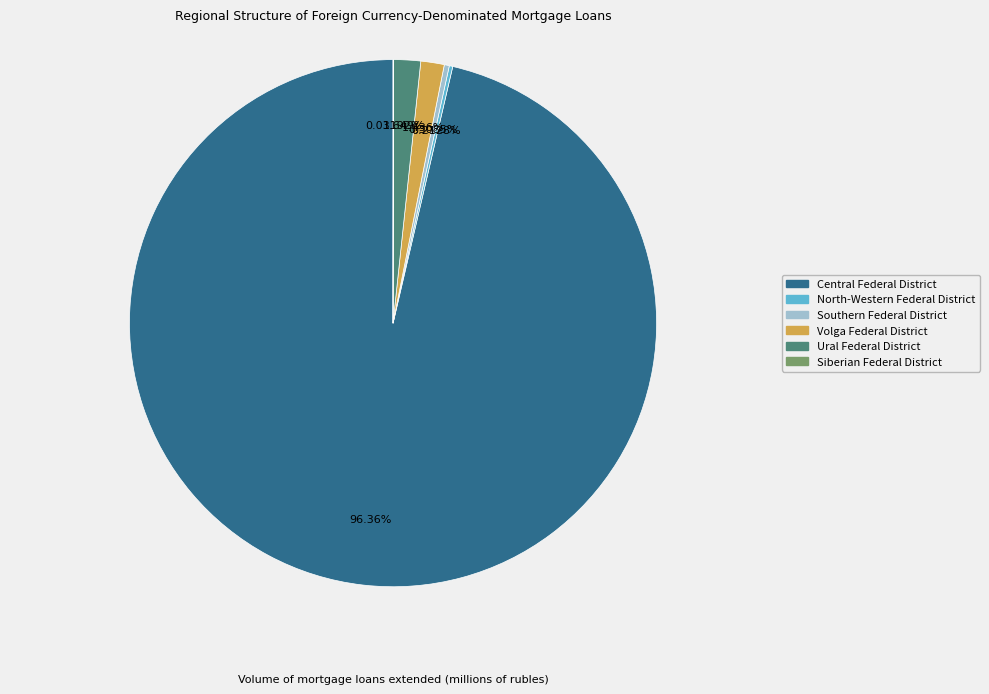

Is there a majority slice in this chart?

Yes